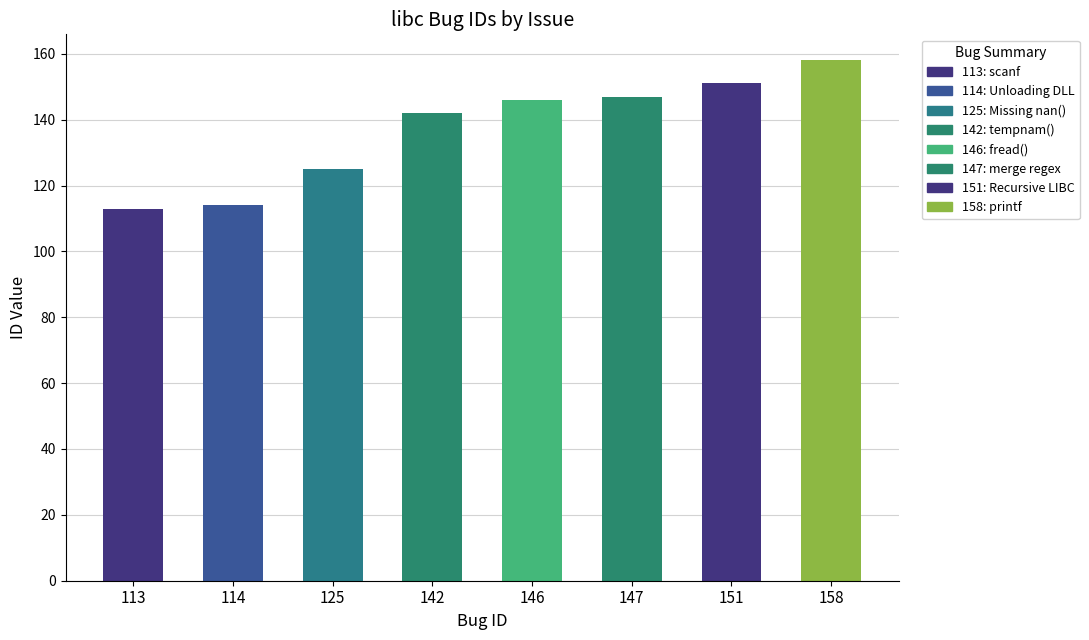

Are the bars horizontal?

No